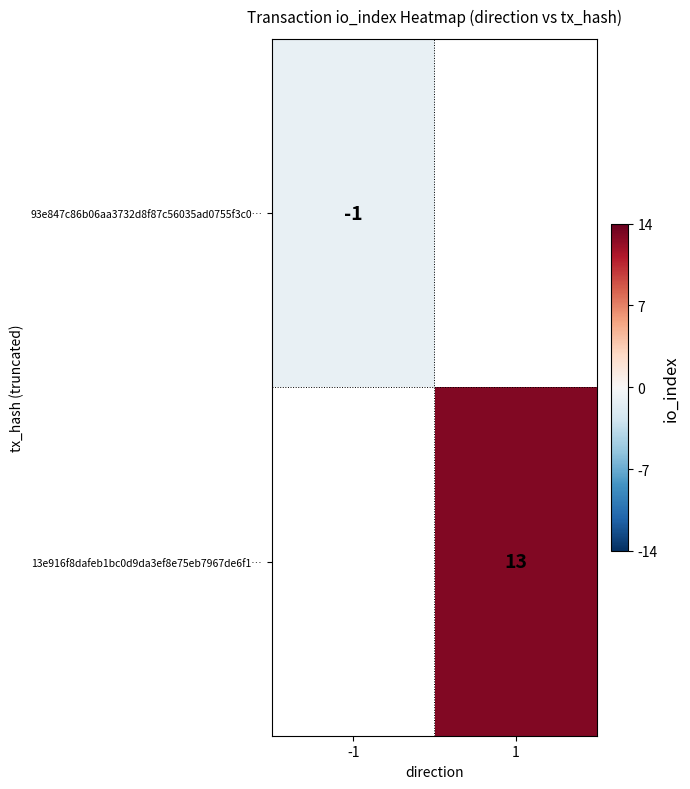

The value of 13e916f8dafeb1bc0d9da3ef8e75eb7967de6f1… at 1 is 6. True or false?

False